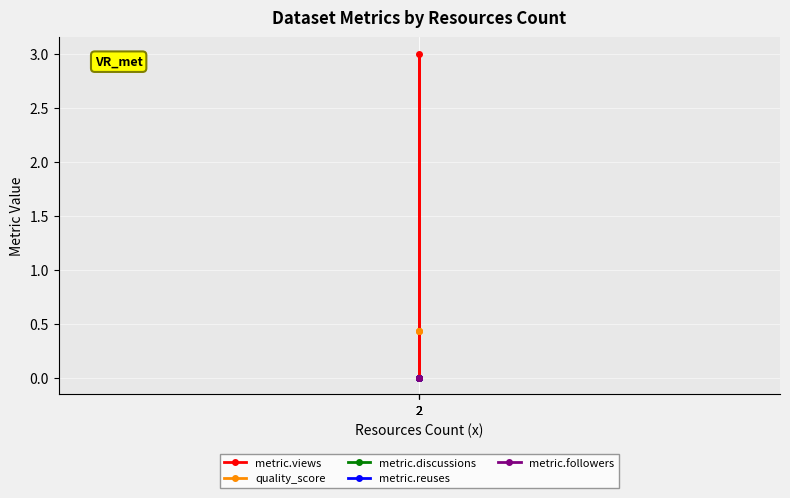

Read the metric.views value at 2.

3.0